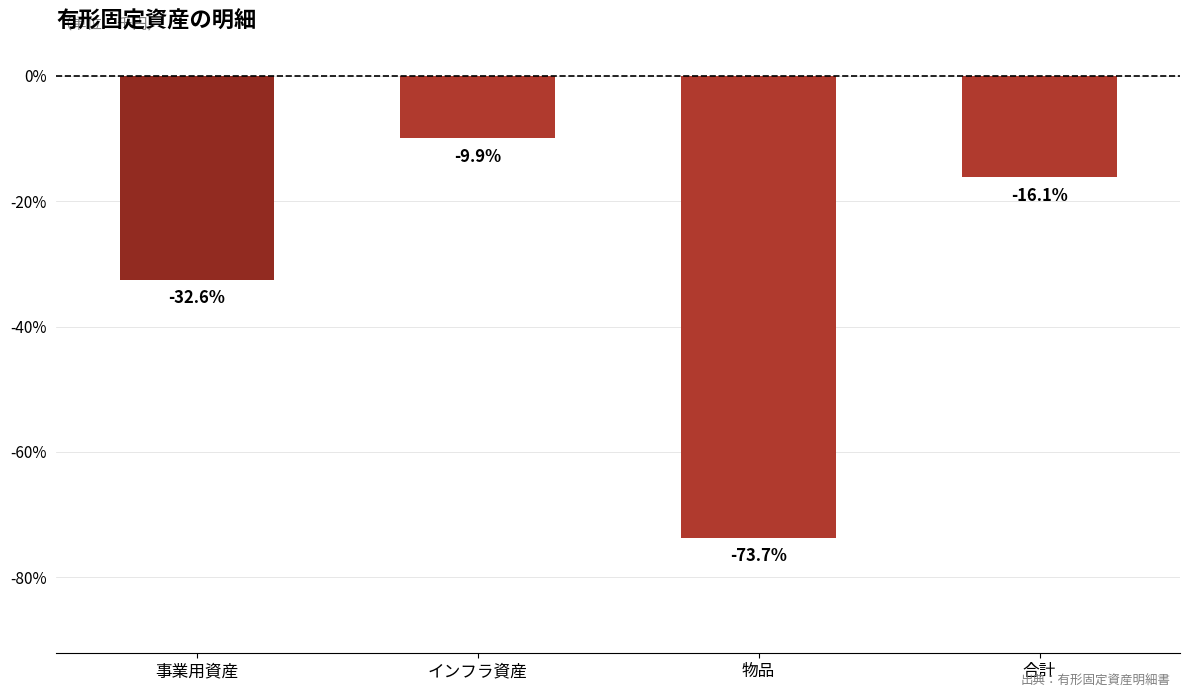

What is the change in value from インフラ資産 to 物品?

-63.8